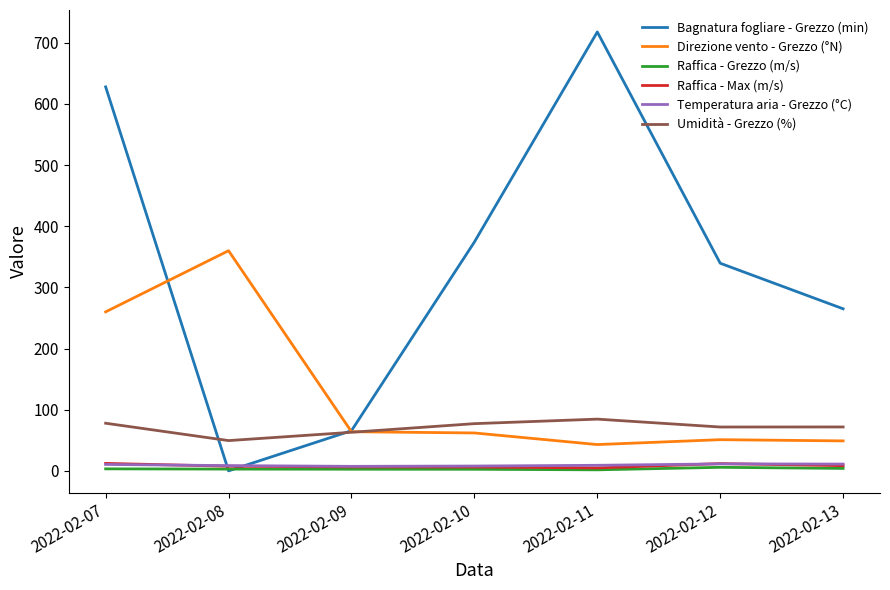

What is the total value across all series at 2022-02-07?

991.8